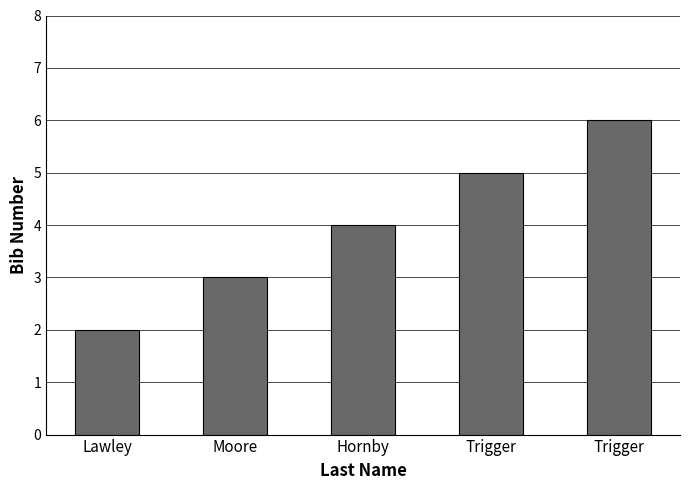

At which category does the chart reach its minimum across all series?

Lawley